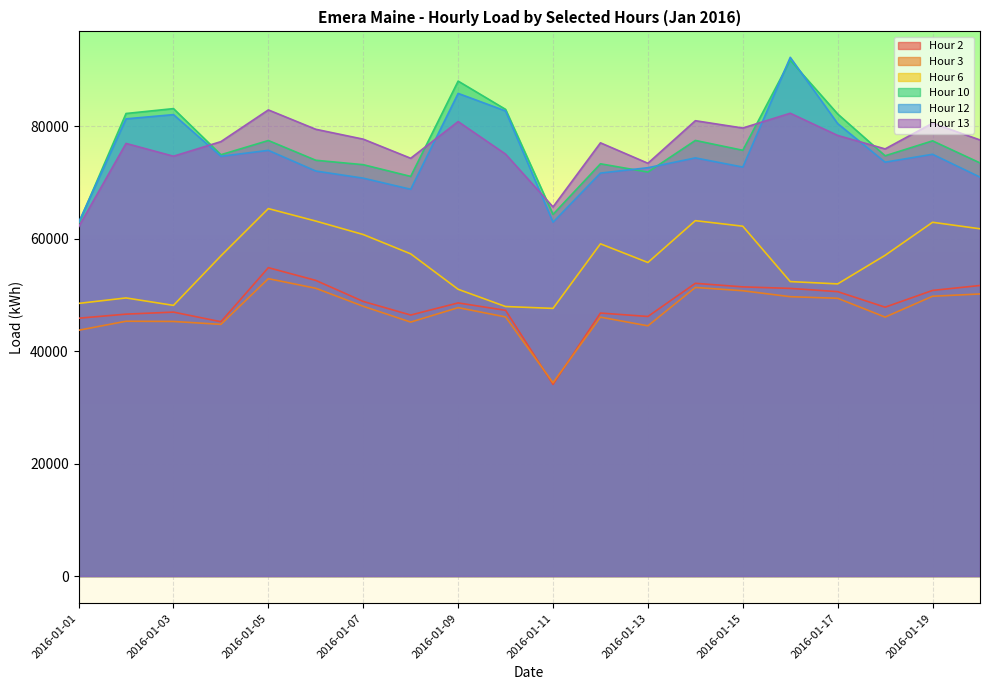

What is the highest value of the Hour 2 series?

54827